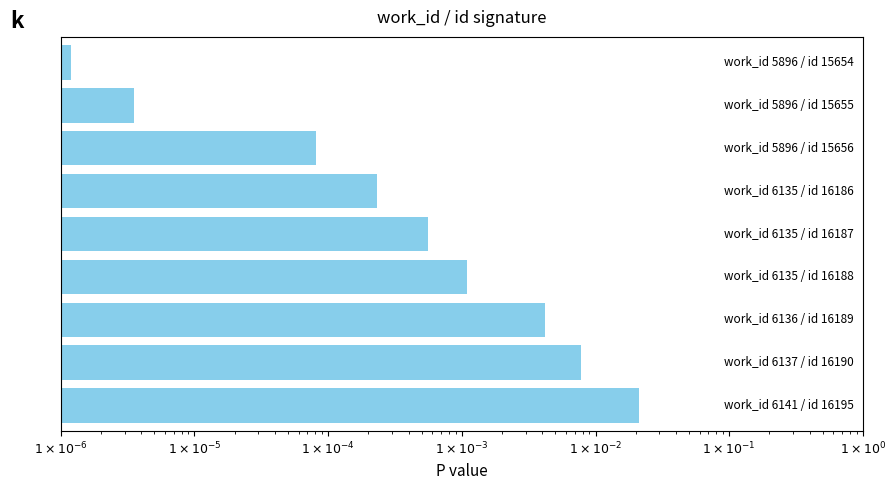

List the labels in order of value, largest first.

$1 \times 10^{1}$, $1 \times 10^{0}$, $1 \times 10^{-1}$, $1 \times 10^{-2}$, $1 \times 10^{-3}$, $1 \times 10^{-4}$, $1 \times 10^{-5}$, $1 \times 10^{-6}$, $1 \times 10^{-7}$